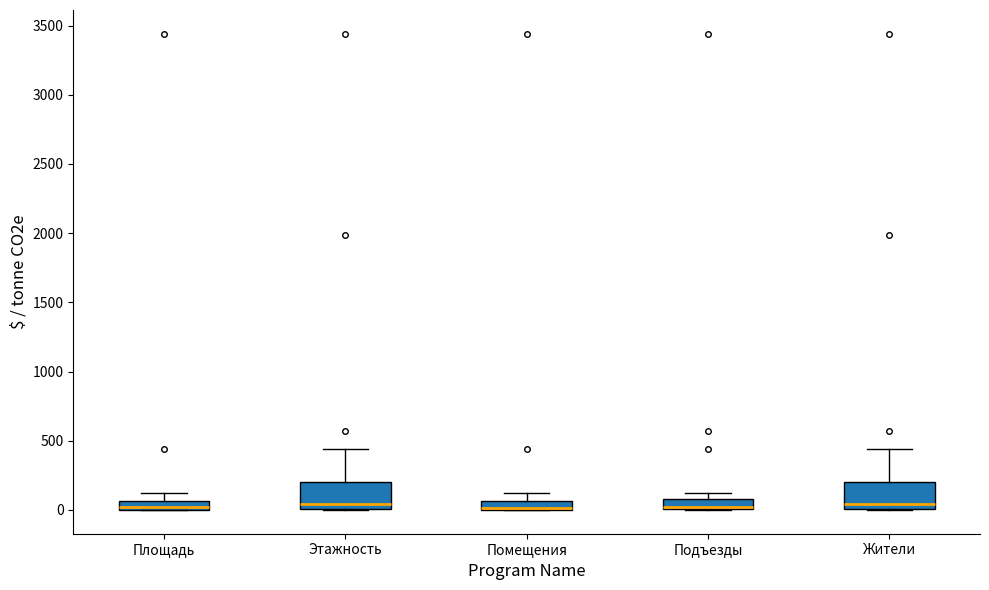

Where does the upper whisker of the box for Этажность end on the y-axis? The values are not printed on the chart, so give them approximately, as read against the axis.

450